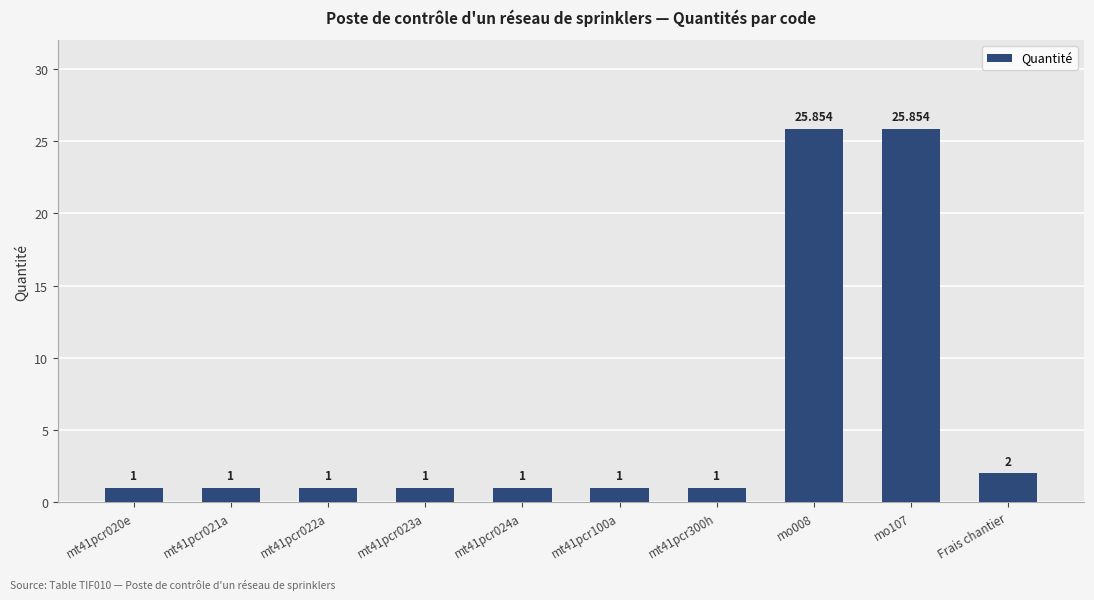

What is the maximum value shown in the chart?

25.9